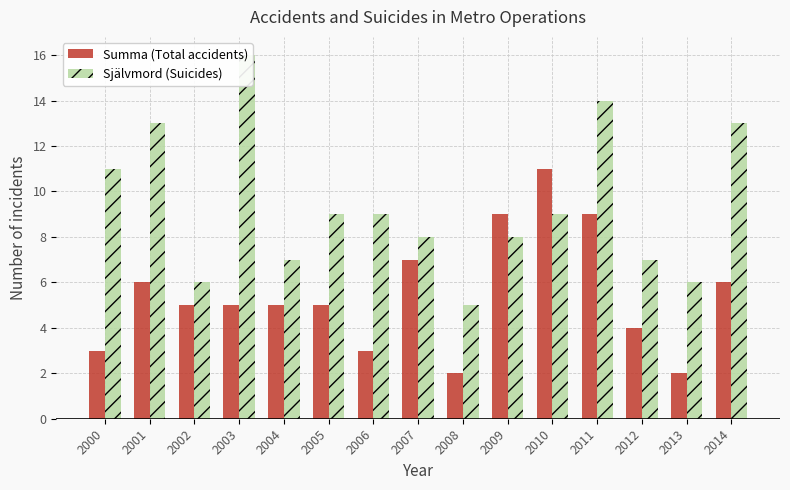

Reading left to right, transcribe all the data shown in this chart.

Summa (Total accidents): 2000=3	2001=6	2002=5	2003=5	2004=5	2005=5	2006=3	2007=7	2008=2	2009=9	2010=11	2011=9	2012=4	2013=2	2014=6
Självmord (Suicides): 2000=11	2001=13	2002=6	2003=16	2004=7	2005=9	2006=9	2007=8	2008=5	2009=8	2010=9	2011=14	2012=7	2013=6	2014=13